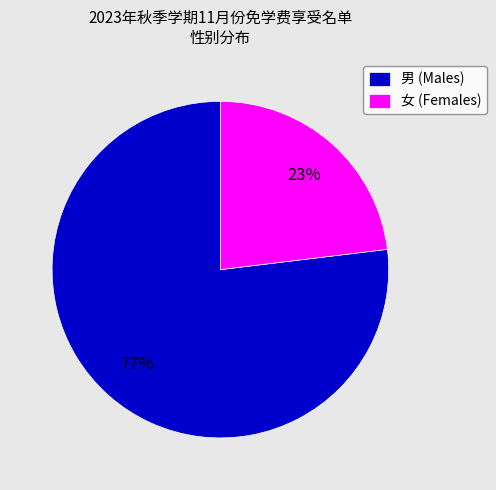

Which has a higher value, 男 (Males) or 女 (Females)?

男 (Males)